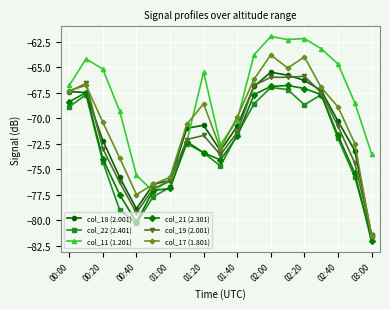

Which series has the widest spread of values?

col_17 (1.801)